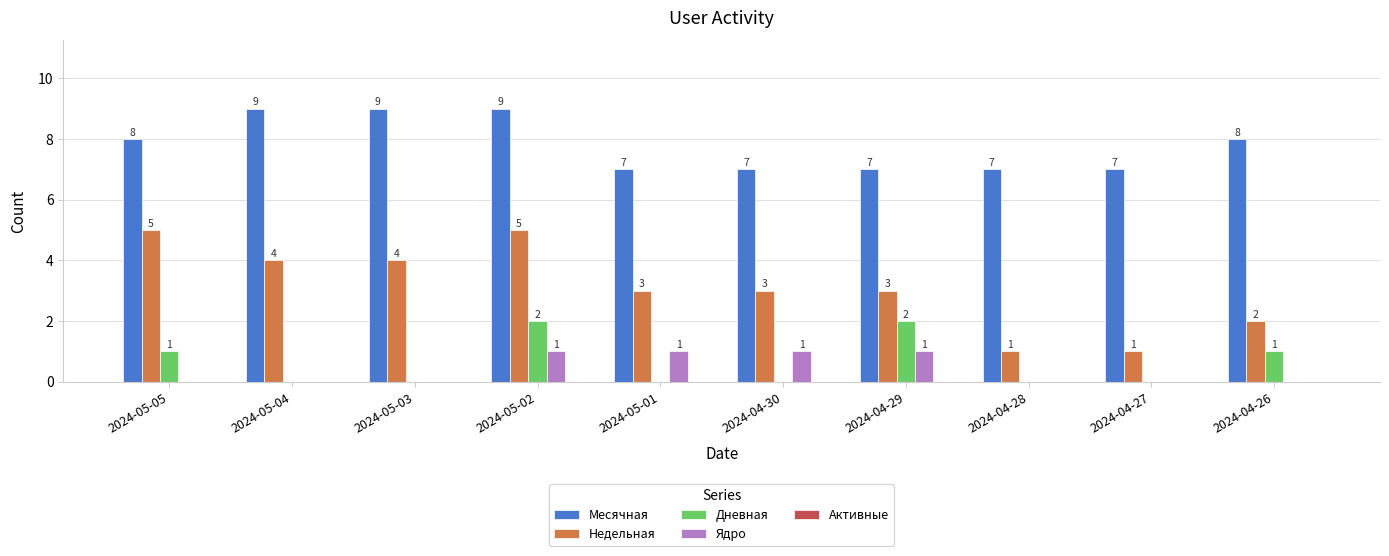

The value of Ядро at 2024-05-01 is 1. True or false?

True